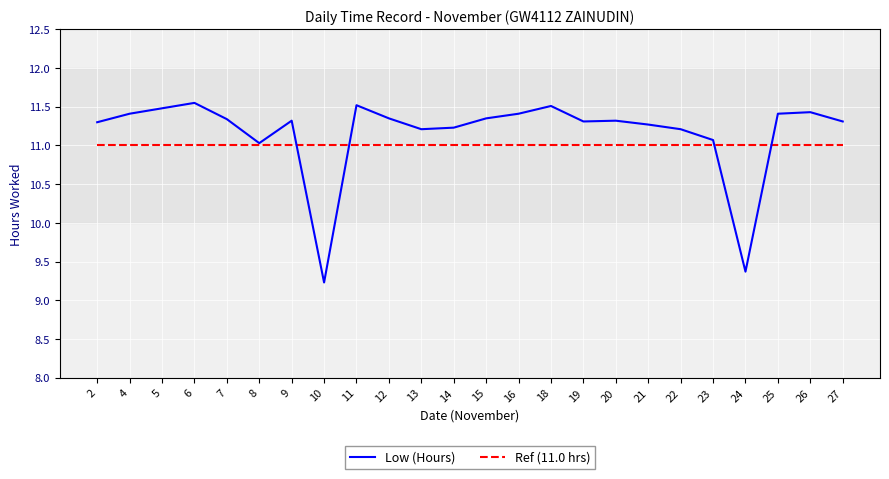

What is the average value of the Ref (11.0 hrs) series?

11.0